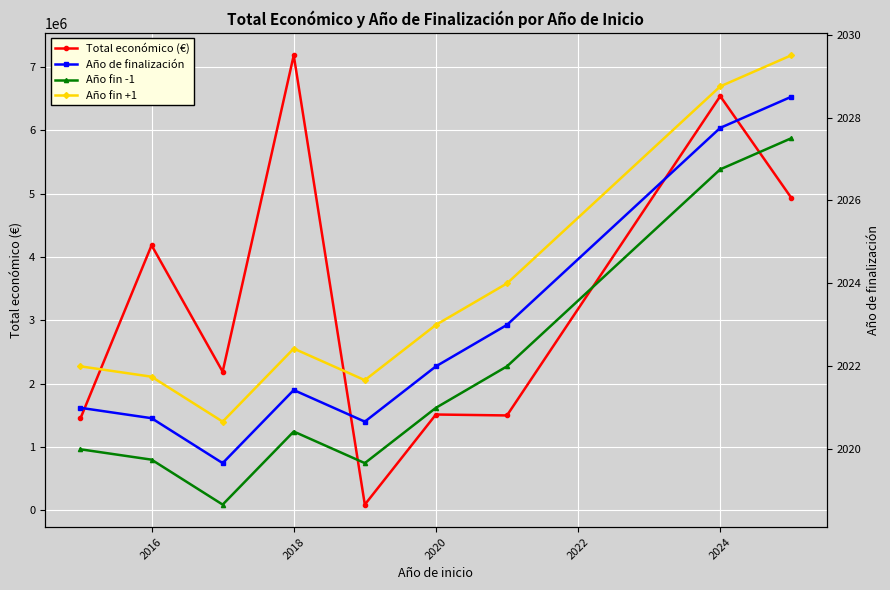

What is the lowest value of the Año de finalización series?

2019.7